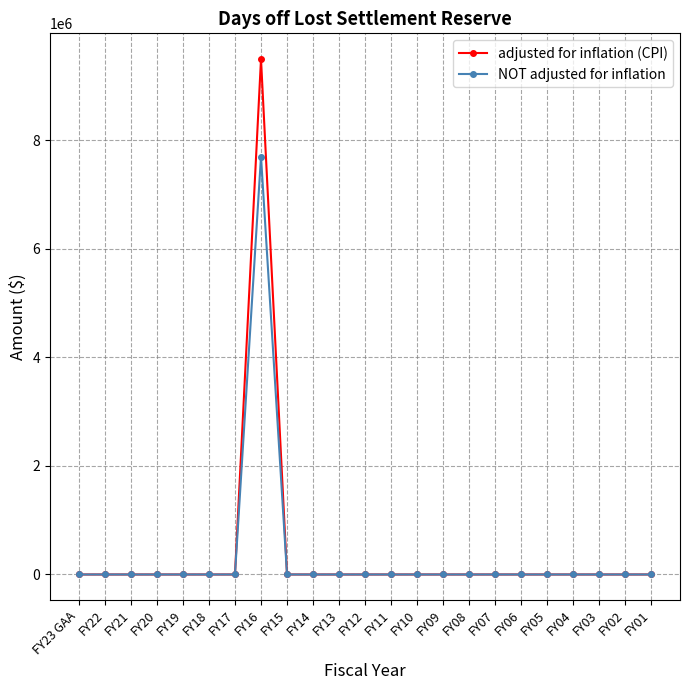

Reading left to right, transcribe all the data shown in this chart.

adjusted for inflation (CPI): 0	0	0	0	0	0	0	9494789	0	0	0	0	0	0	0	0	0	0	0	0	0	0	0
NOT adjusted for inflation: 0	0	0	0	0	0	0	7700000	0	0	0	0	0	0	0	0	0	0	0	0	0	0	0